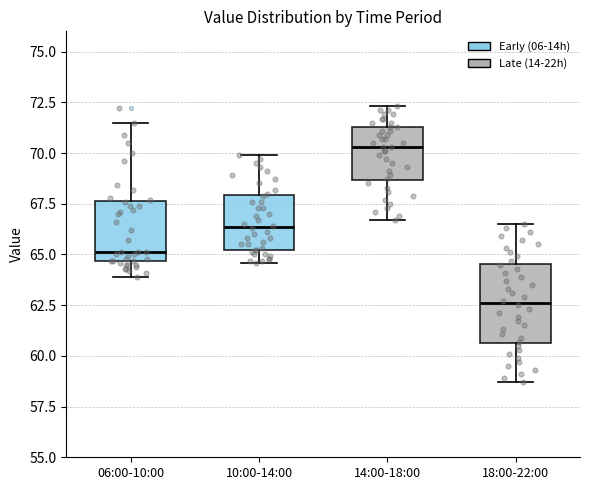

Which box is the tallest, from its lower edge to its upper edge?

18:00-22:00